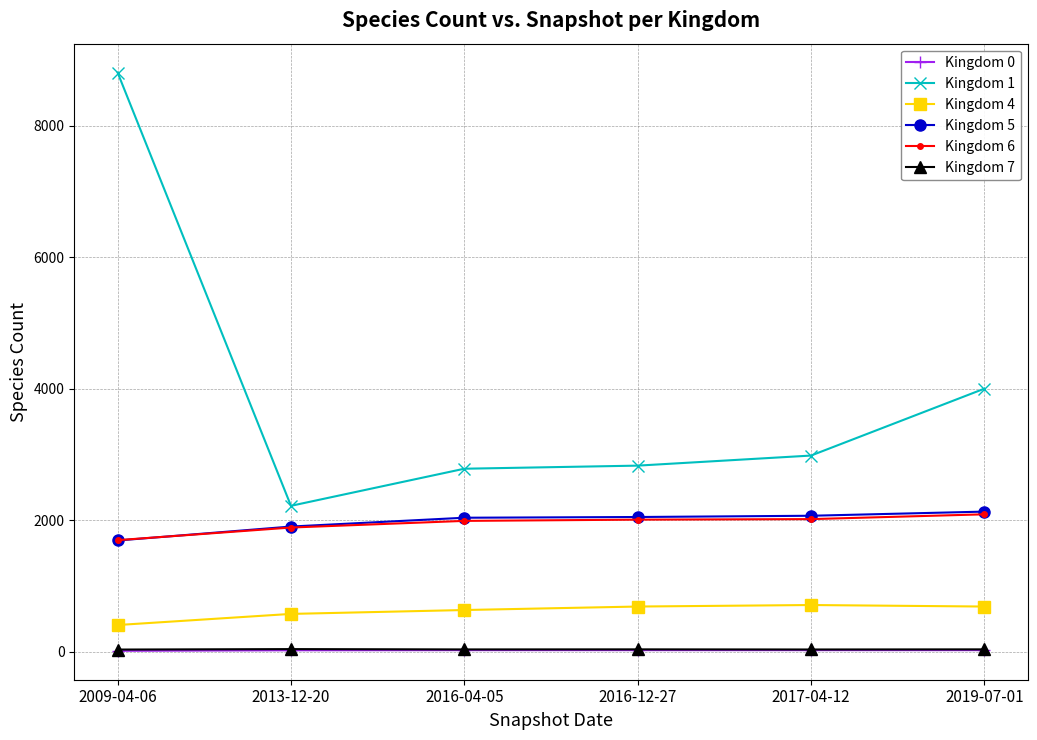

True or false: Kingdom 1 and Kingdom 0 intersect in this chart.

False